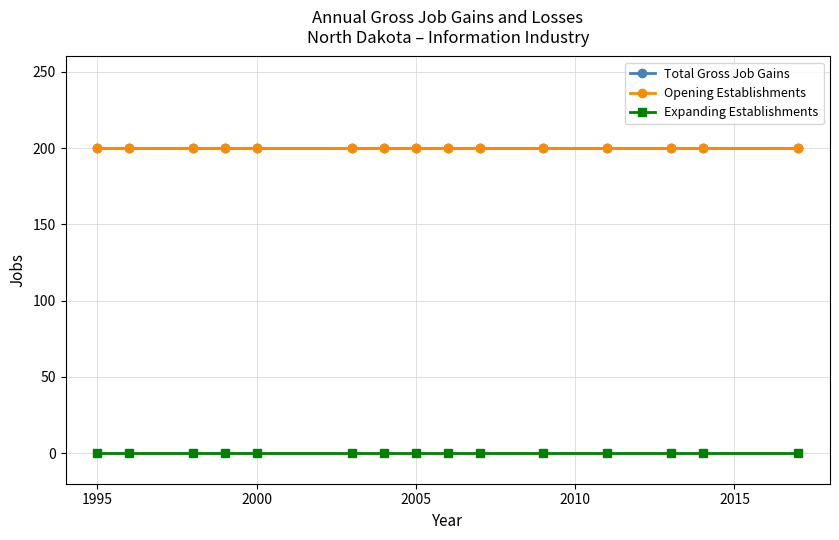

What is the minimum value for Total Gross Job Gains?

200